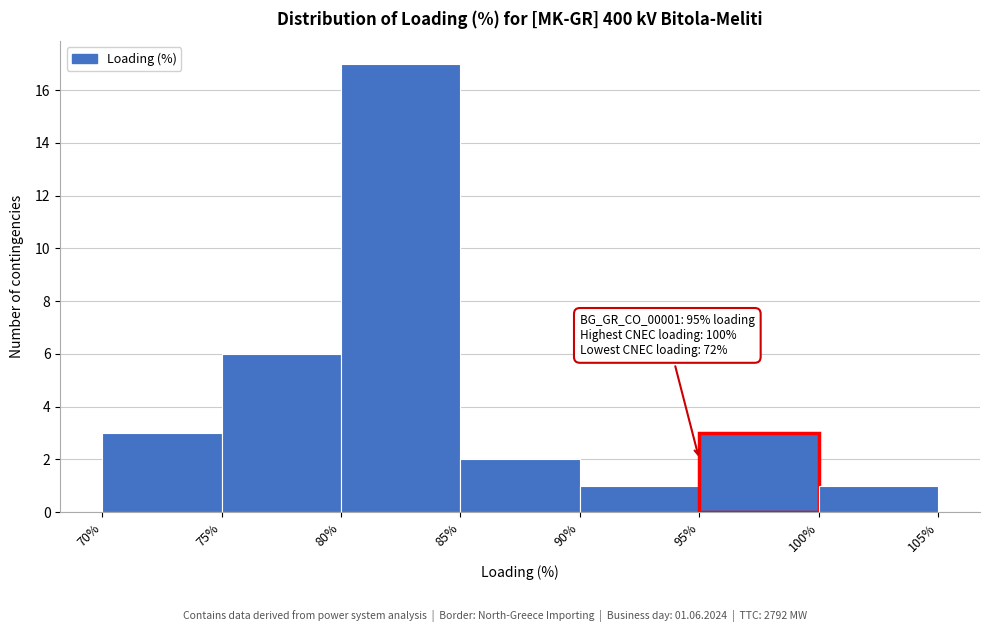

Which range on the x-axis has the tallest bar?

80% to 85%